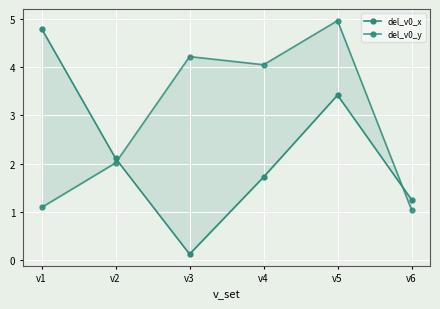

What is the difference between the maximum and minimum values in the del_v0_x series?

4.7